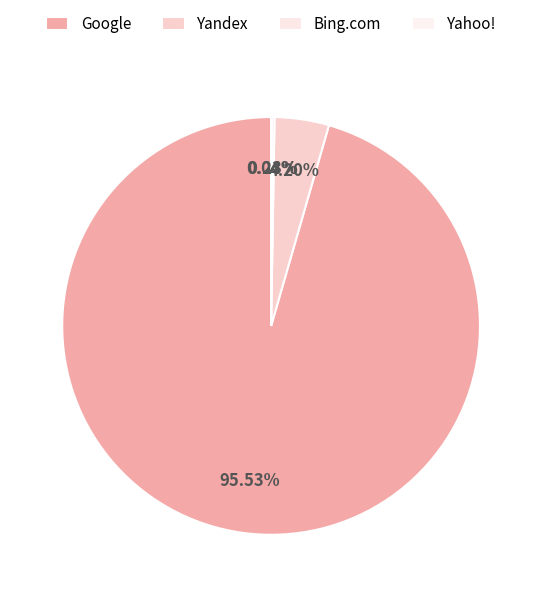

Is there a majority slice in this chart?

Yes